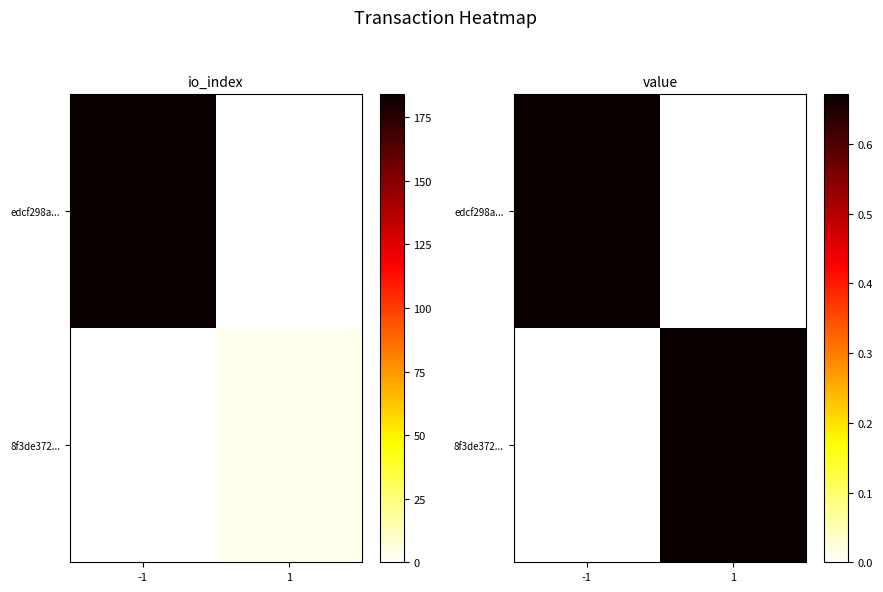

What is the difference between the 8f3de372... values at 1 and -1?

0.7